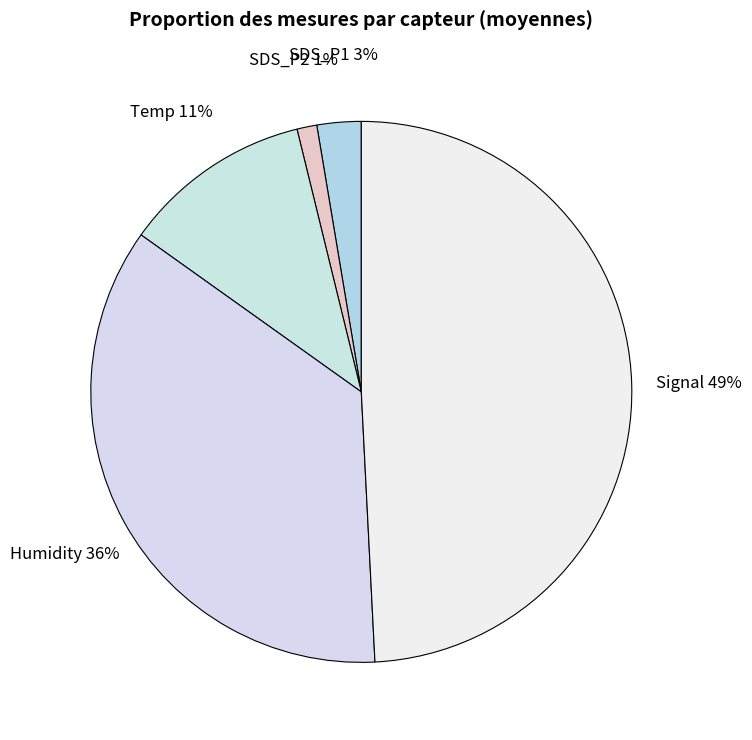

Is the sum of Signal and Temp greater than half?

Yes